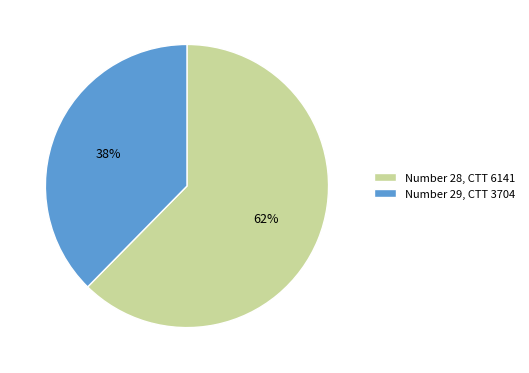

Is the sum of Number 28, CTT 6141 and Number 29, CTT 3704 greater than half?

Yes